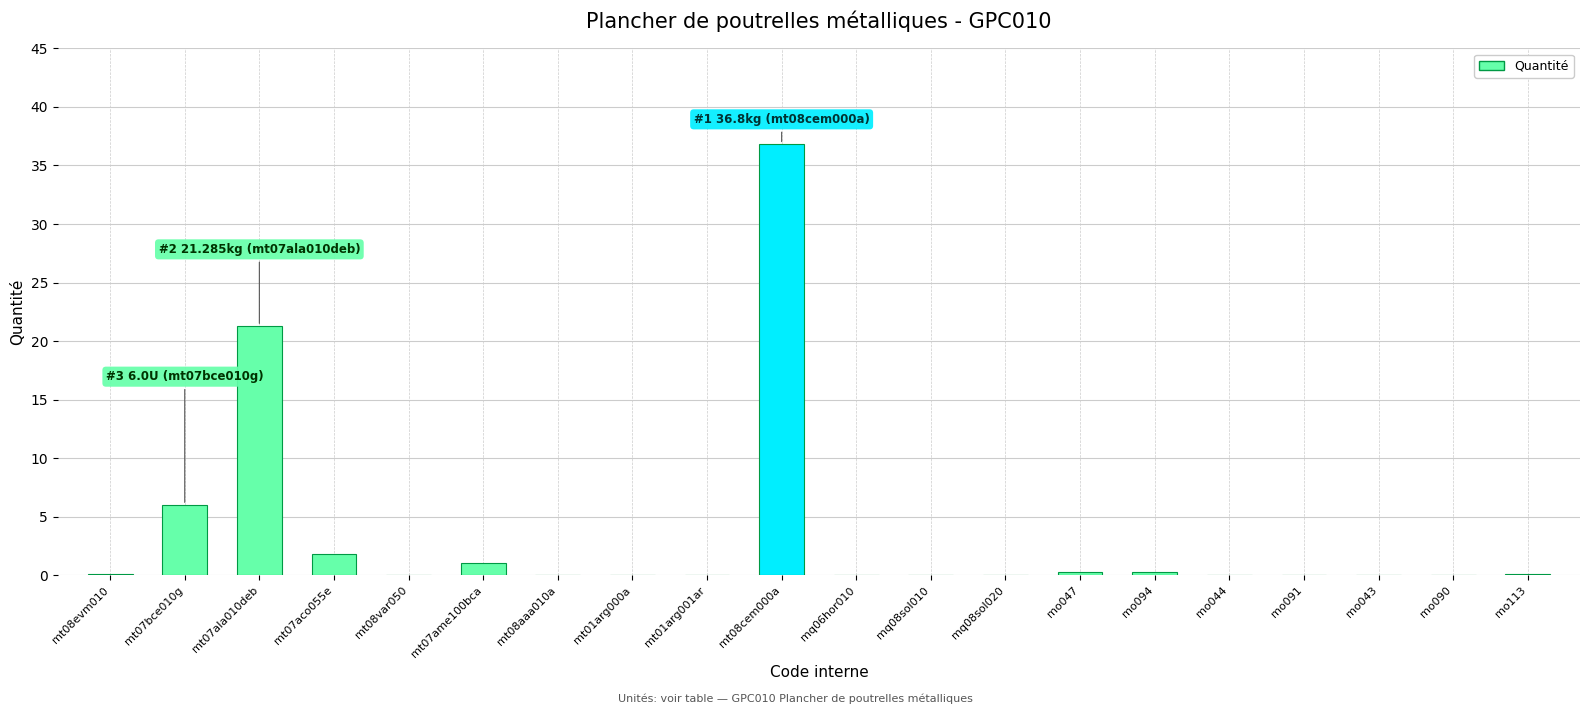

The chart shows a value of 0.1 at mo091. True or false?

True